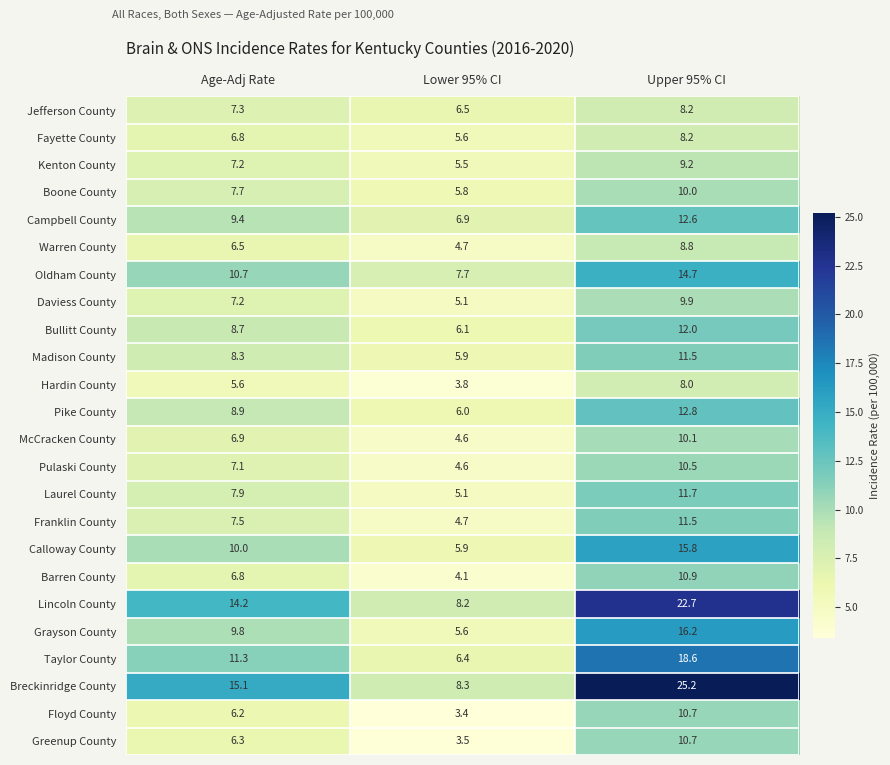

Read the Floyd County value at Upper 95% CI.

10.7